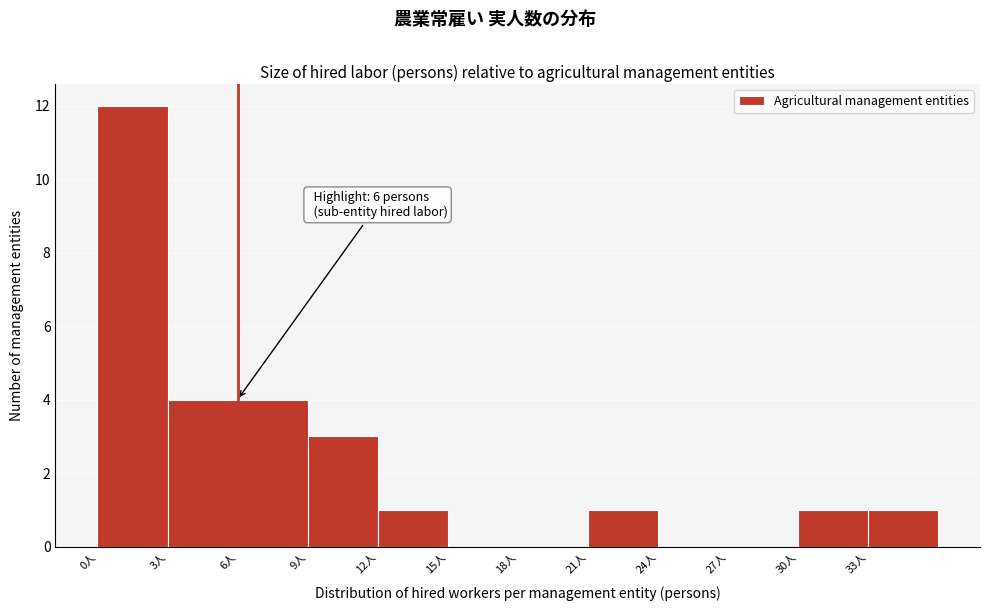

Which range on the x-axis has the tallest bar?

0 to 3